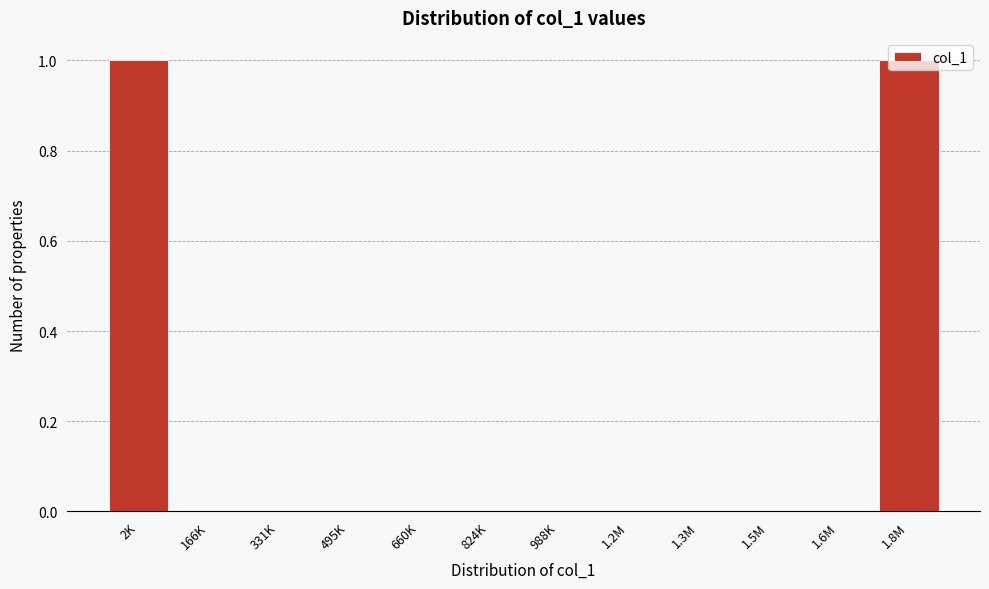

What is the change in value from 824K to 1.8M?

+1